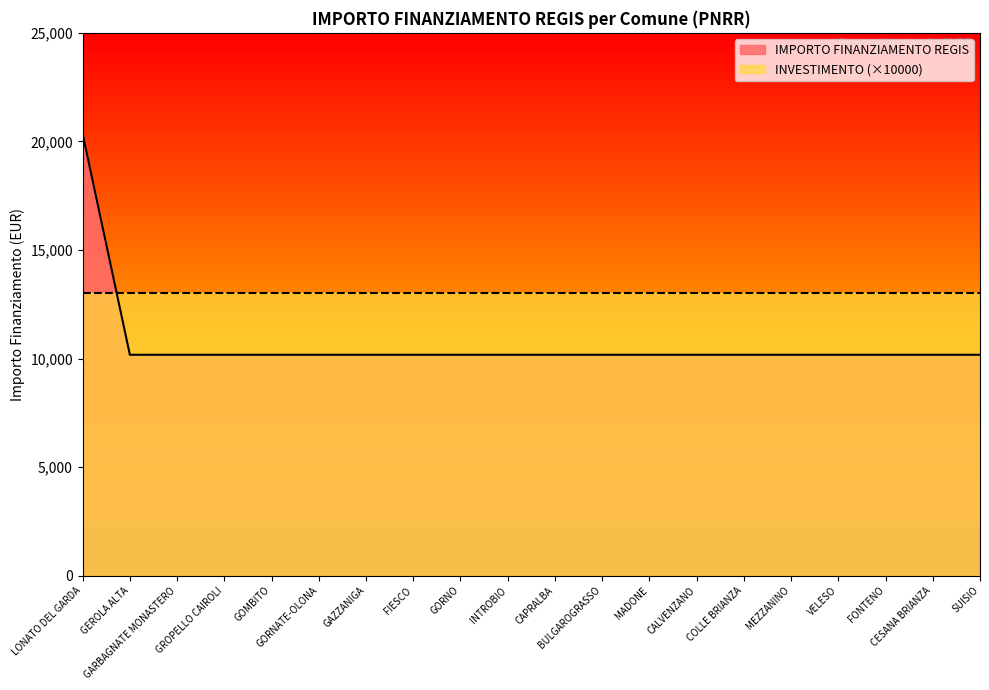

Is it true that the value at FONTENO is 13331?

False